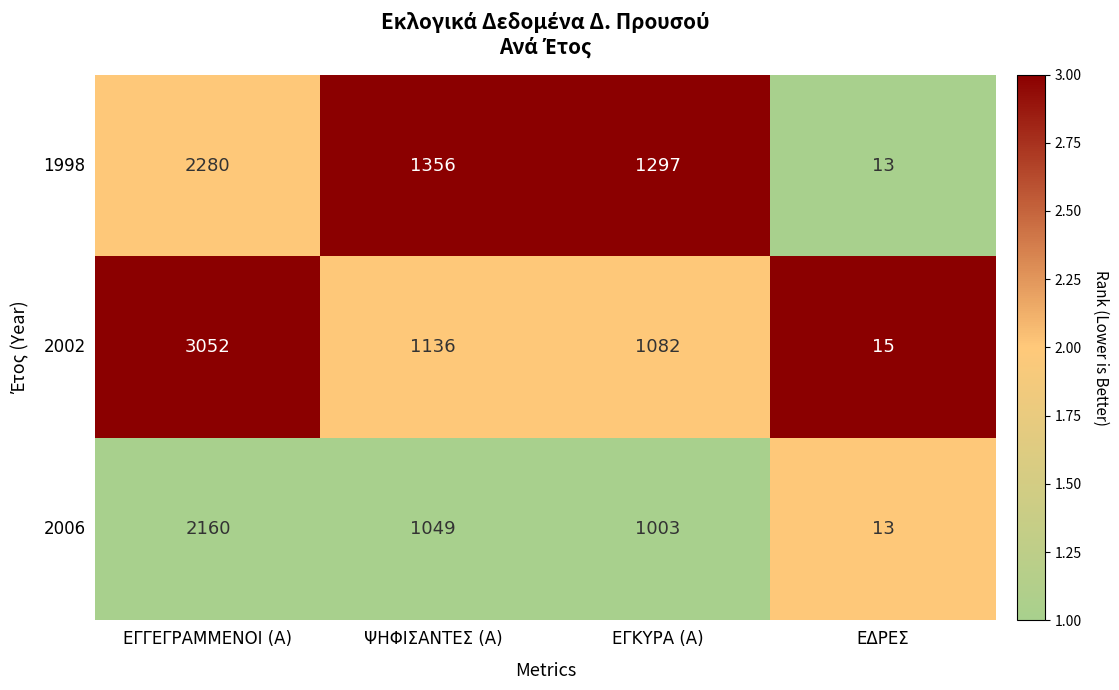

True or false: 1998 has a value of 2280 at ΕΓΓΕΓΡΑΜΜΕΝΟΙ (Α).

True